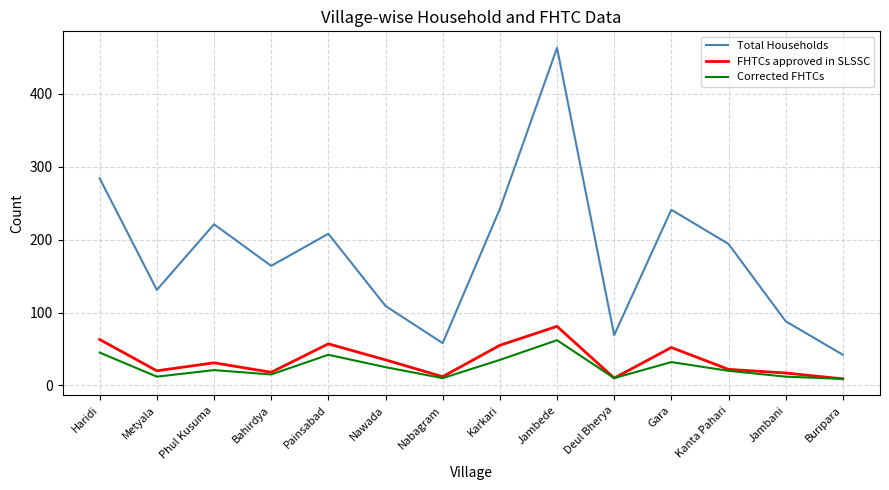

Count the number of categories in the chart.

14